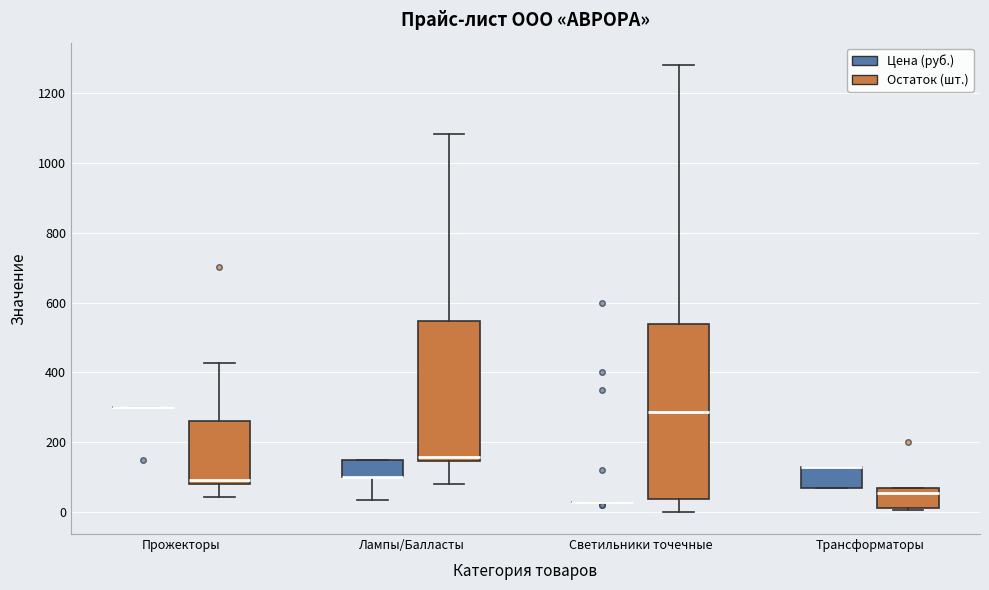

Reading left to right, read every box against the y-axis: the position of its median line, the range the box covers, and the ends of its whiskers. The values are not printed on the chart, so give them approximately, as read against the axis.

Прожекторы (Цена (руб.)): box collapsed to a line at 300, whiskers 300 to 300
Прожекторы (Остаток (шт.)): median 100, box 80 to 260, whiskers 40 to 420
Лампы/Балласты (Цена (руб.)): median 100 (drawn on the box's lower edge), box 100 to 160, whiskers 40 to 160
Лампы/Балласты (Остаток (шт.)): median 160, box 140 to 540, whiskers 80 to 1080
Светильники точечные (Цена (руб.)): box collapsed to a line at 40, whiskers 40 to 40
Светильники точечные (Остаток (шт.)): median 280, box 40 to 540, whiskers 0 to 1280
Трансформаторы (Цена (руб.)): median 140 (drawn on the box's upper edge), box 80 to 140, whiskers 80 to 140
Трансформаторы (Остаток (шт.)): median 60, box 20 to 80, whiskers 0 to 80